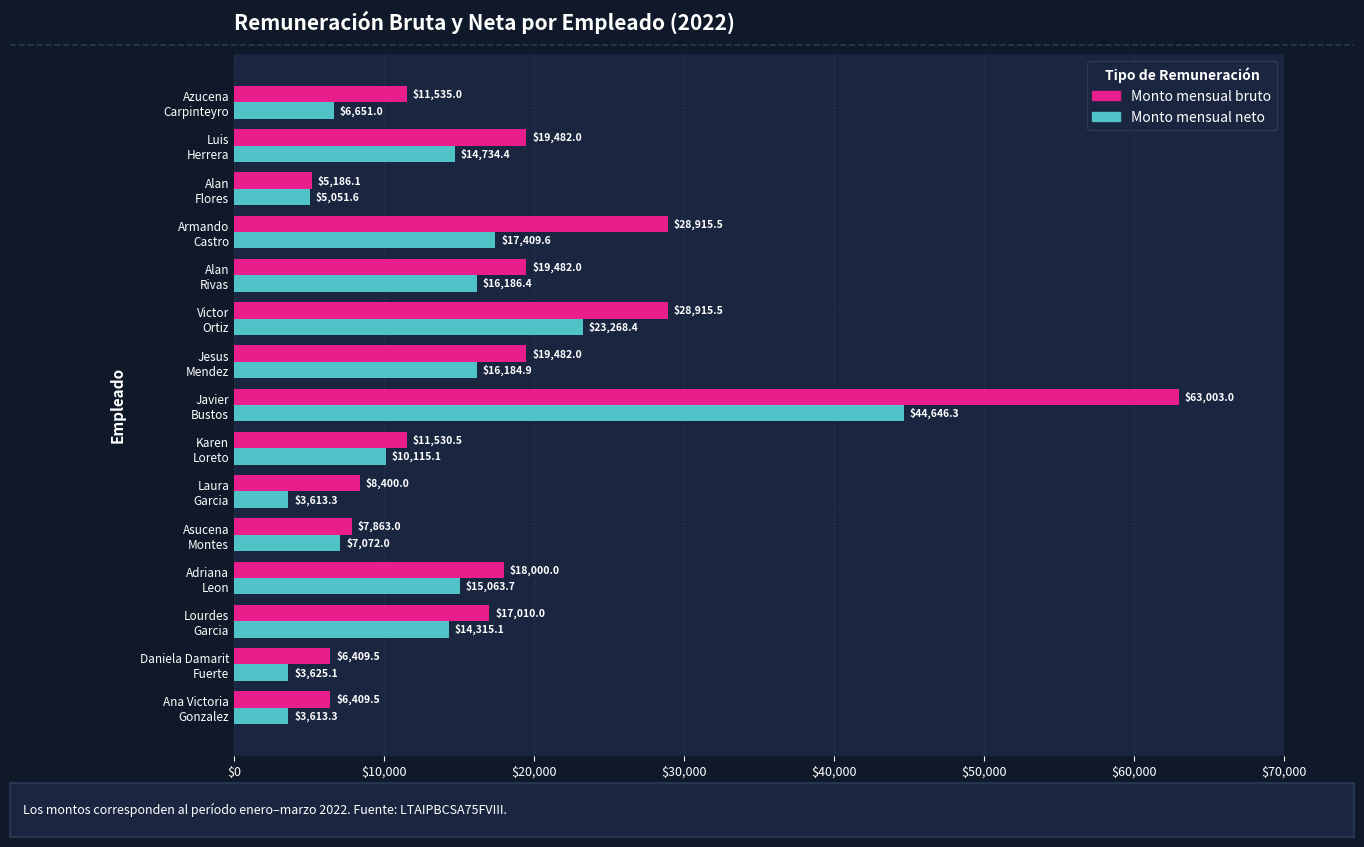

Which series has the largest range (max minus min)?

Monto mensual bruto